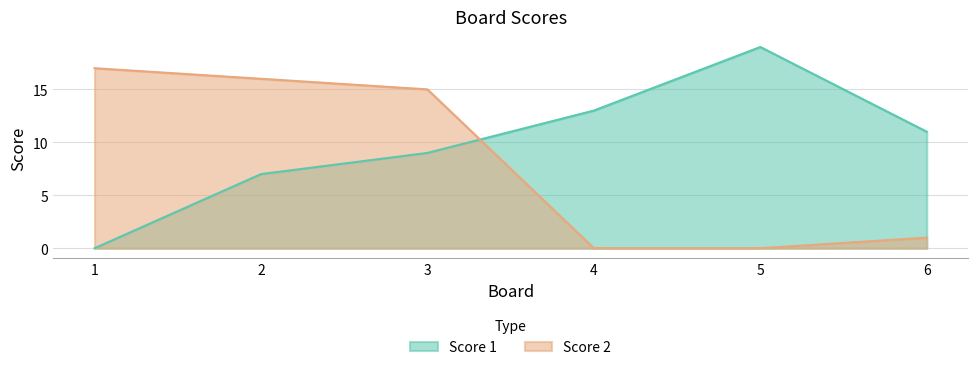

Which category has the highest value across all series?

5